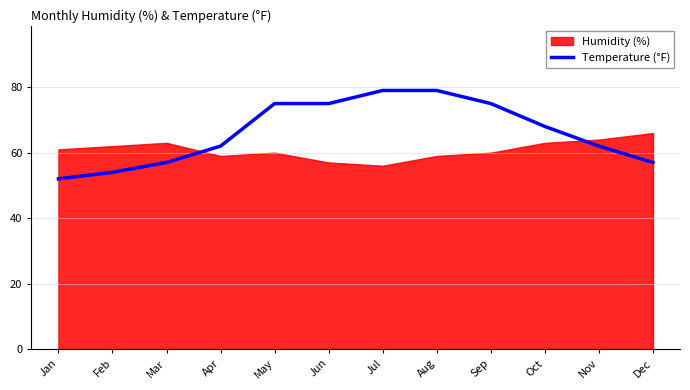

What is the average value?

66